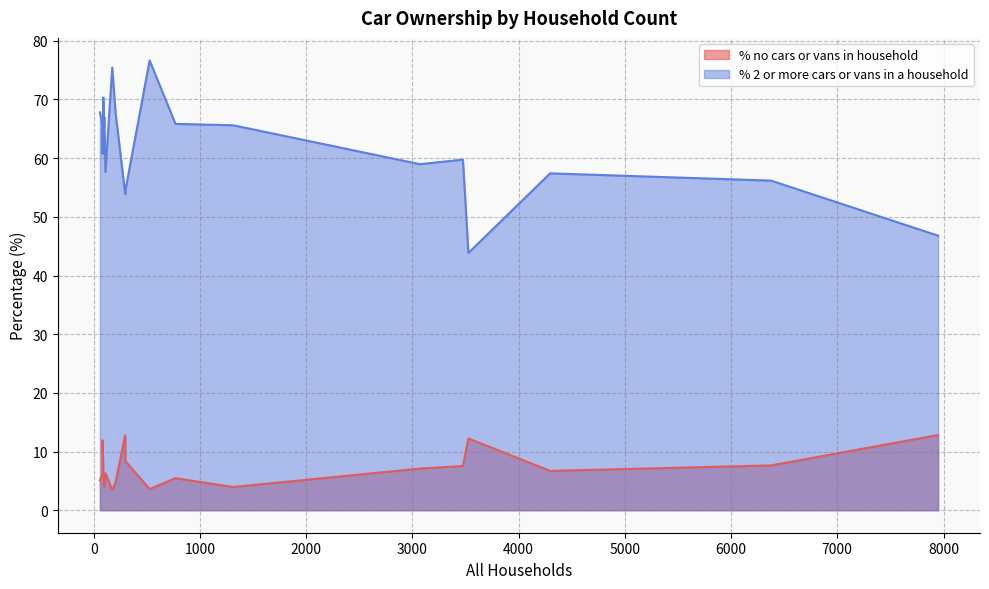

How many lines are shown in the chart?

2